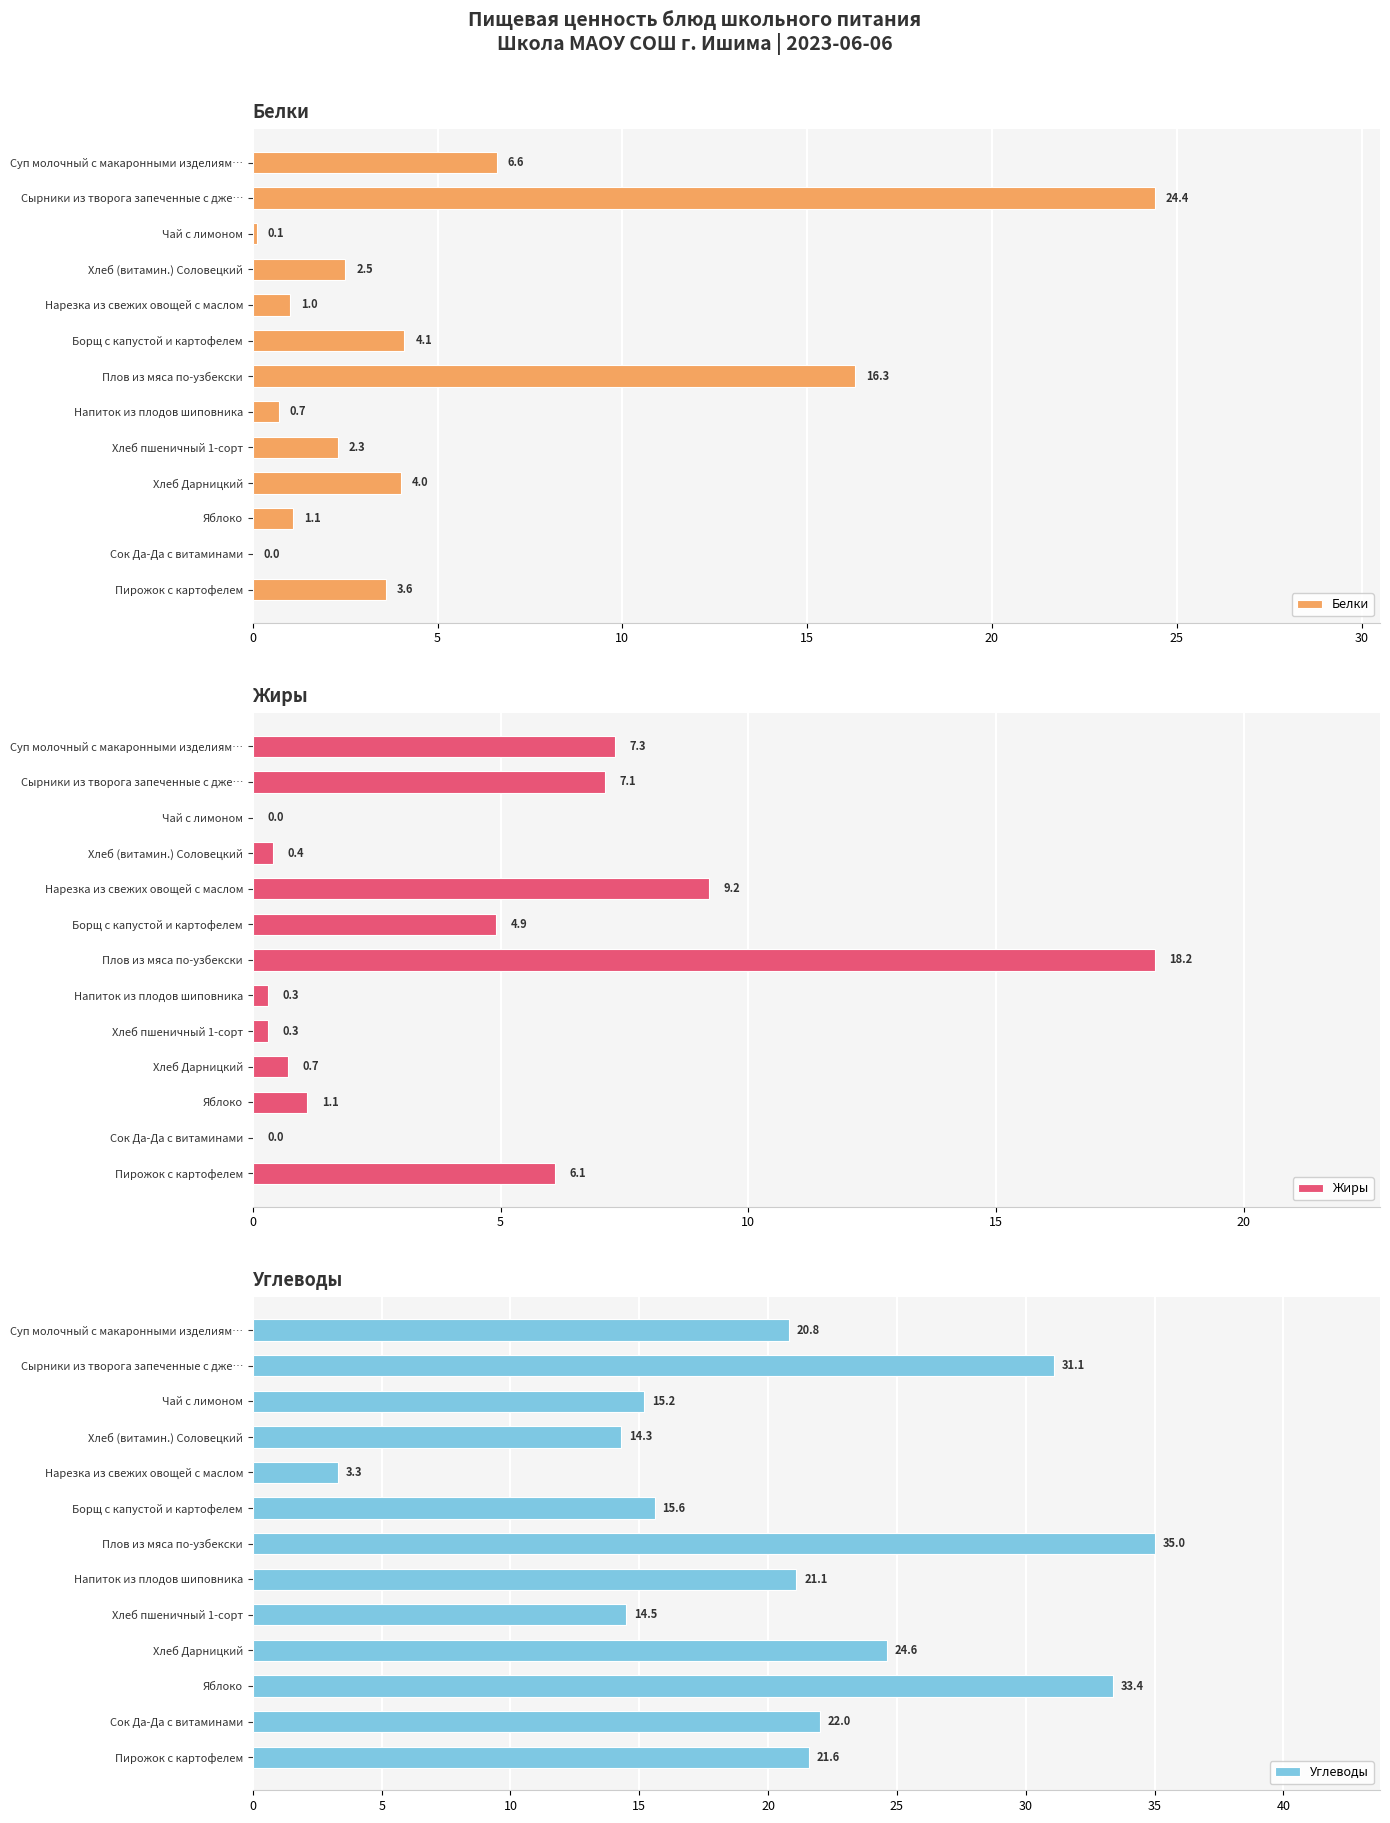

What is the sum of all Белки values?

66.7